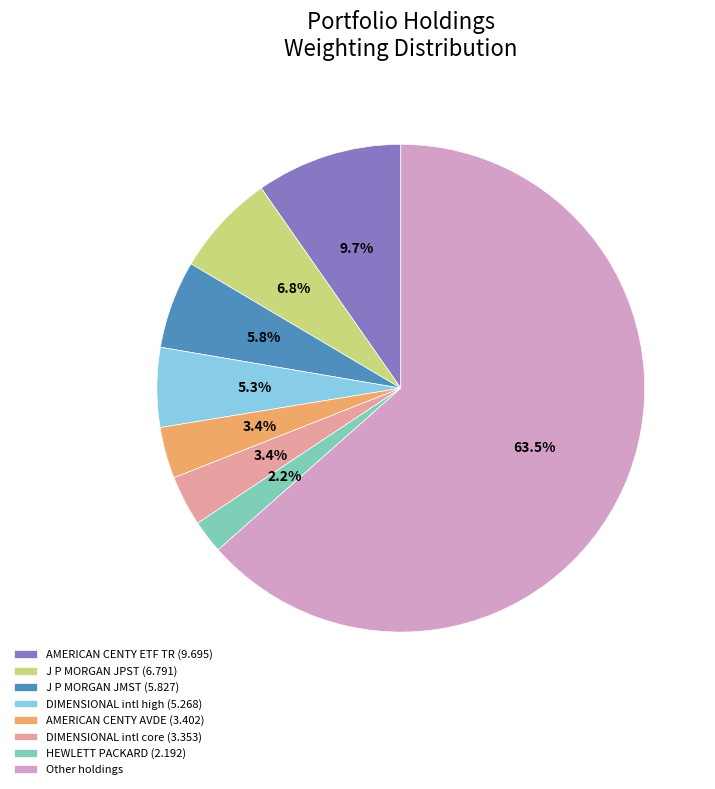

Is the sum of J P MORGAN JPST (6.791) and Other holdings greater than half?

Yes